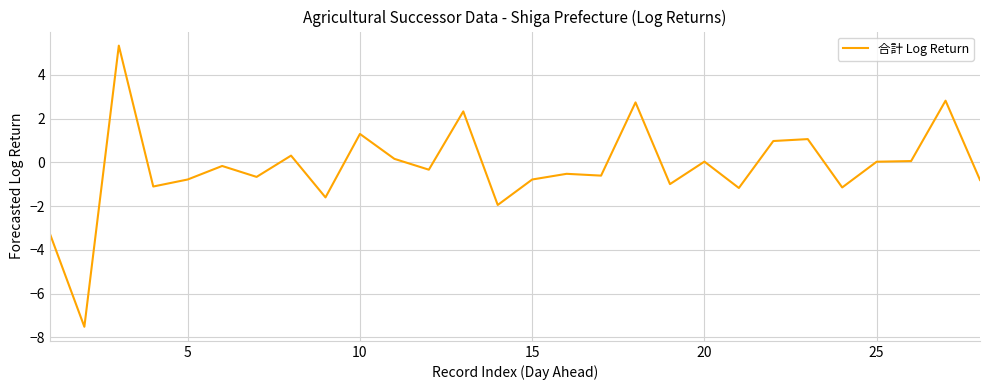

True or false: there are more than 0 points higher than both neighbors.

True